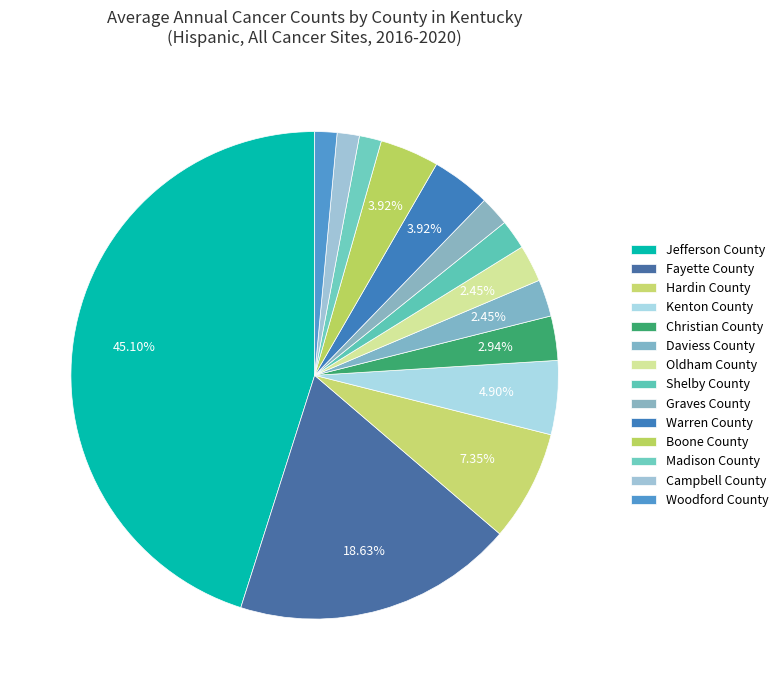

How many slices are in this pie chart?

14